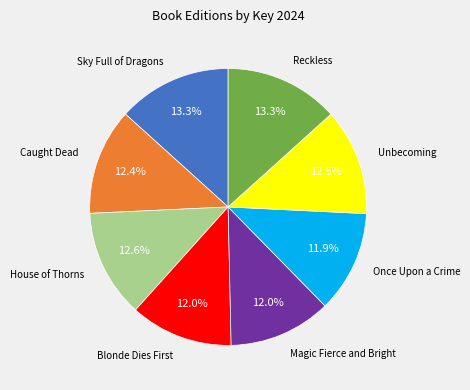

To the nearest percent, what is the difference between the Once Upon a Crime and Unbecoming slice percentages?

1%